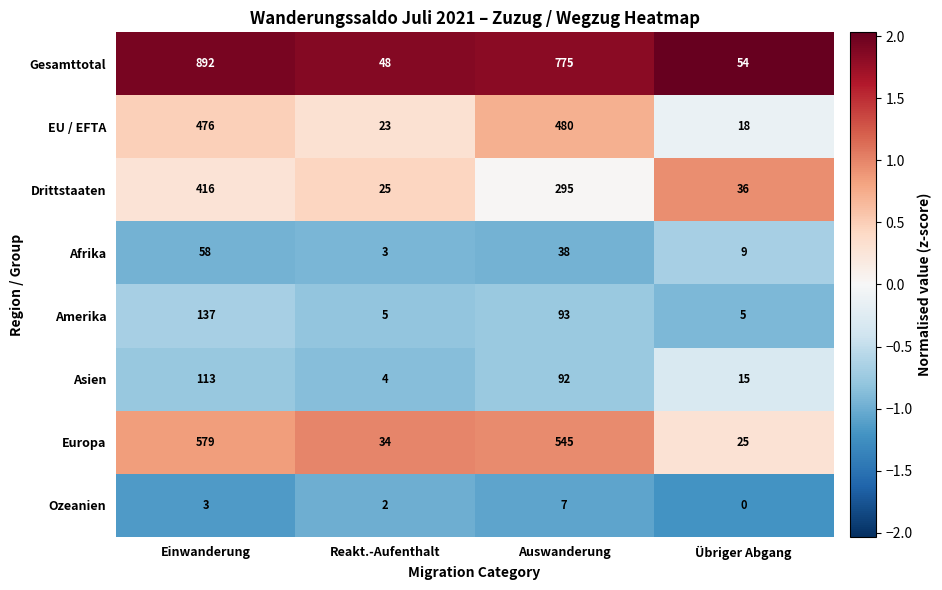

What is the difference between the highest and lowest values at Reakt.-Aufenthalt?

46